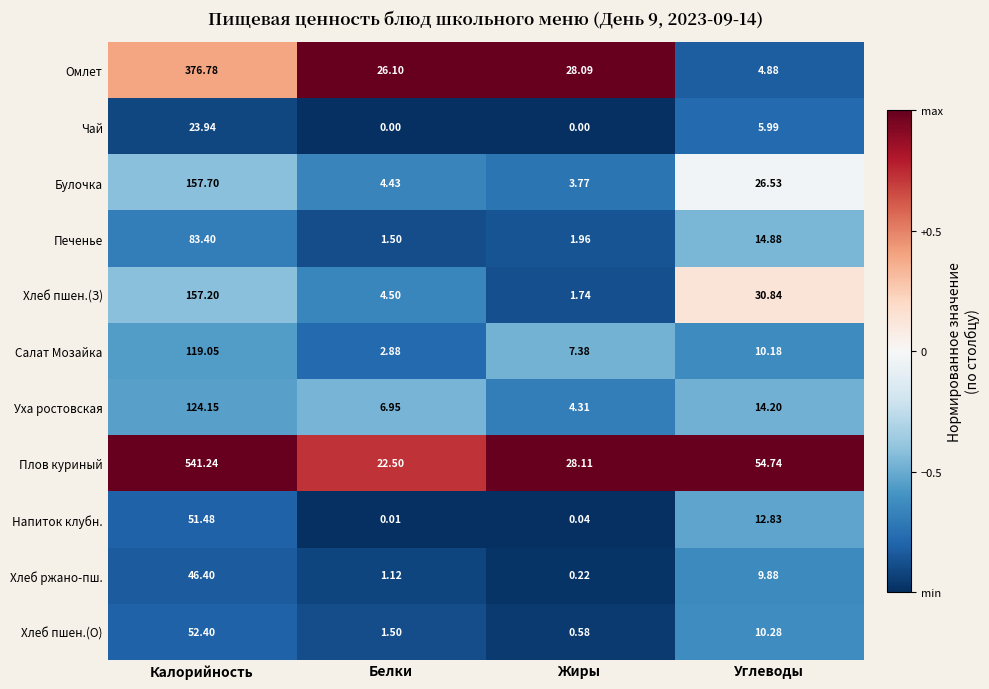

Which category has the highest value in the Салат Мозайка series?

Калорийность